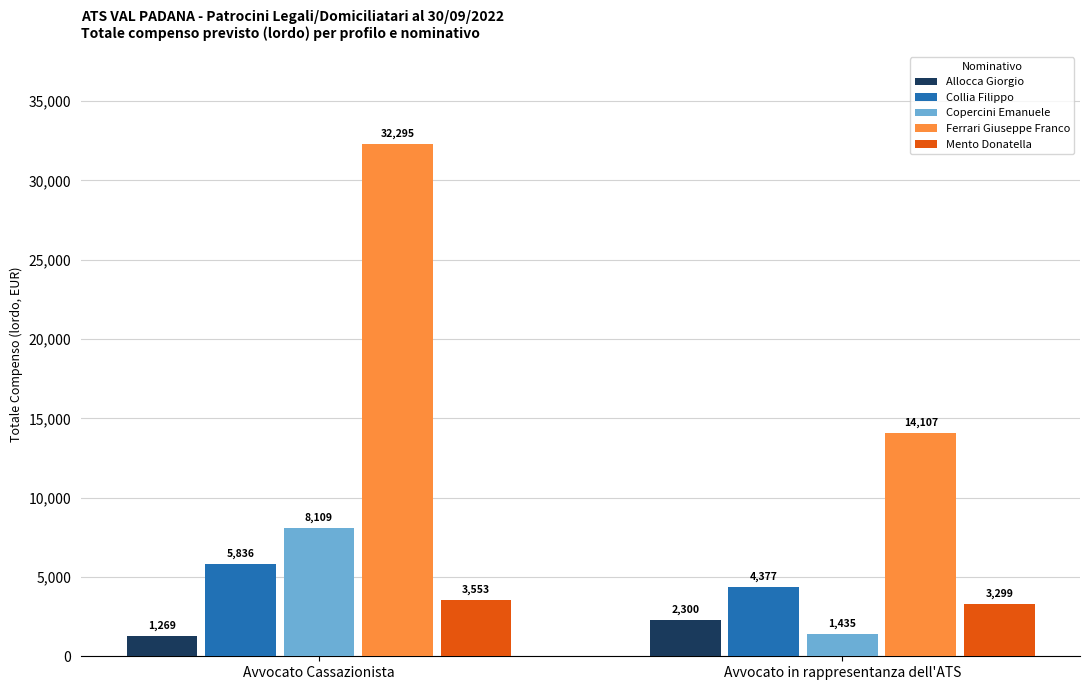

What is the smallest value displayed?

1268.8